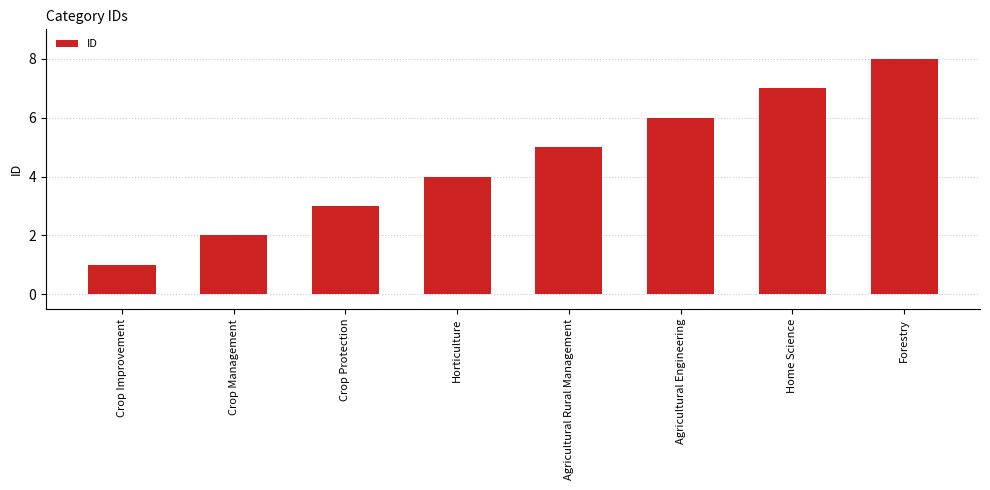

List the labels in order of value, smallest first.

Crop Improvement, Crop Management, Crop Protection, Horticulture, Agricultural Rural Management, Agricultural Engineering, Home Science, Forestry